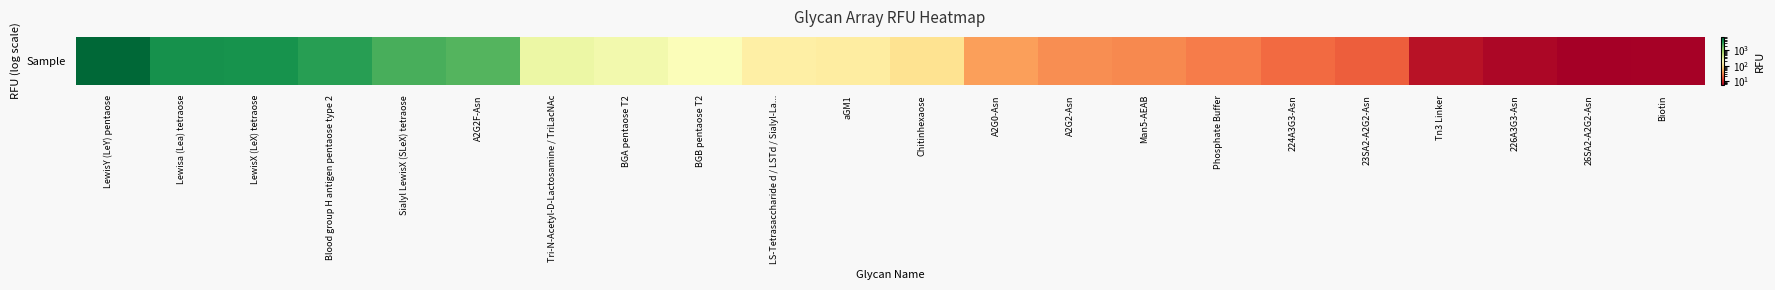

What is the change in value from LS-Tetrasaccharide d / LSTd / Sialyl-La... to Chitinhexaose?

-35.8